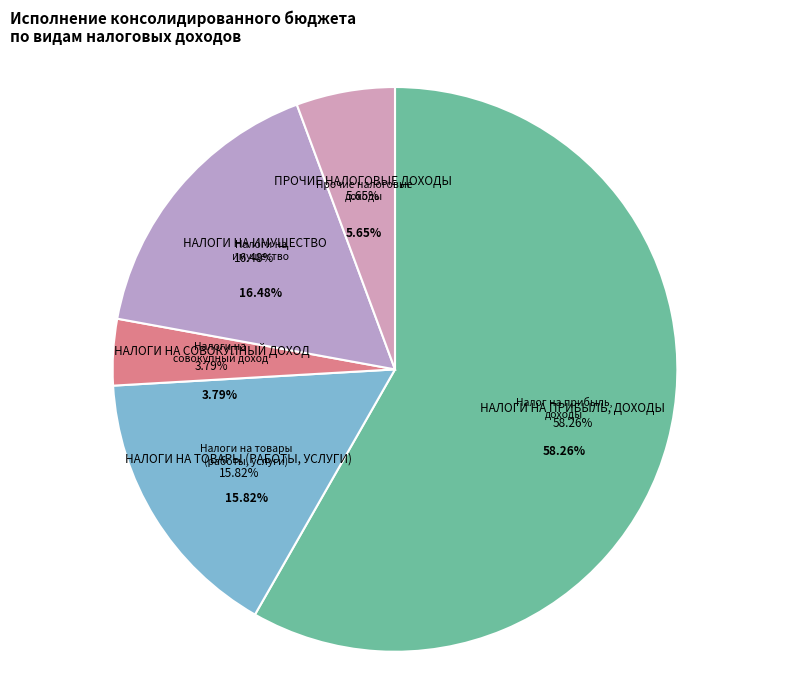

To the nearest percent, what is the combined percentage of НАЛОГИ НА ИМУЩЕСТВО and НАЛОГИ НА ПРИБЫЛЬ, ДОХОДЫ?

75%